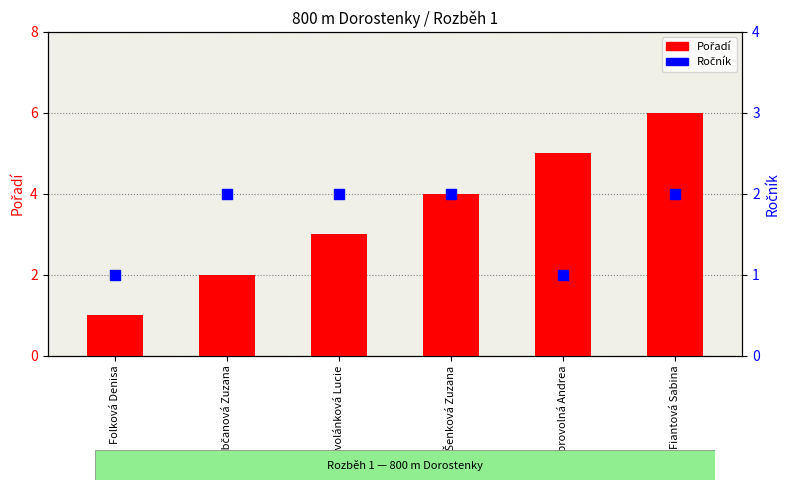

Which series has the largest Y range (max minus min)?

Pořadí